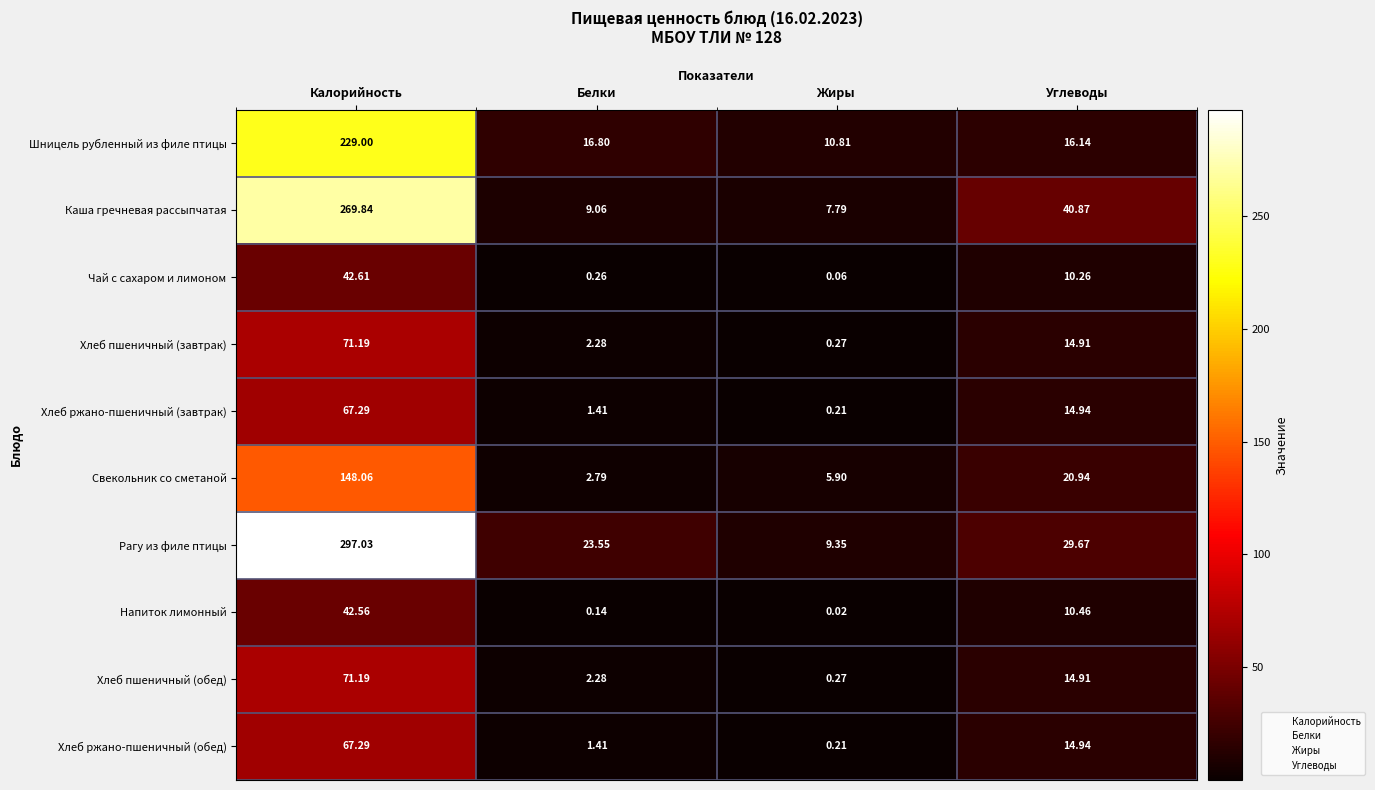

How many values in the Хлеб ржано-пшеничный (завтрак) series exceed 14?

2